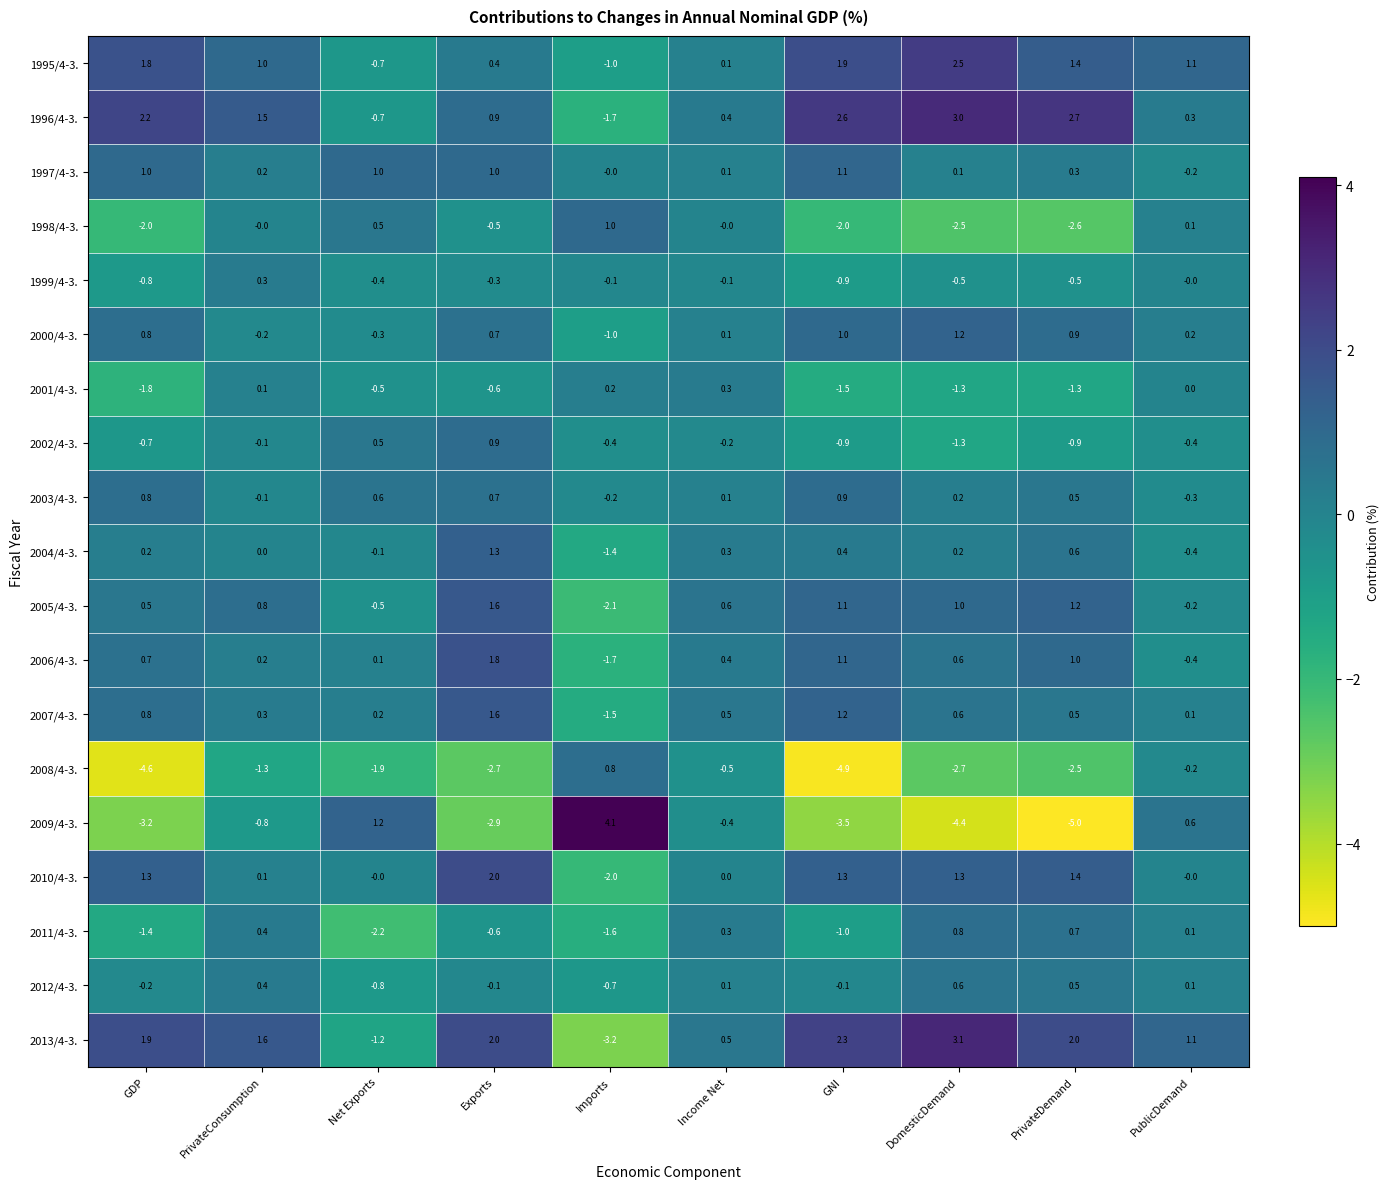

At which category does the chart reach its minimum across all series?

PrivateDemand